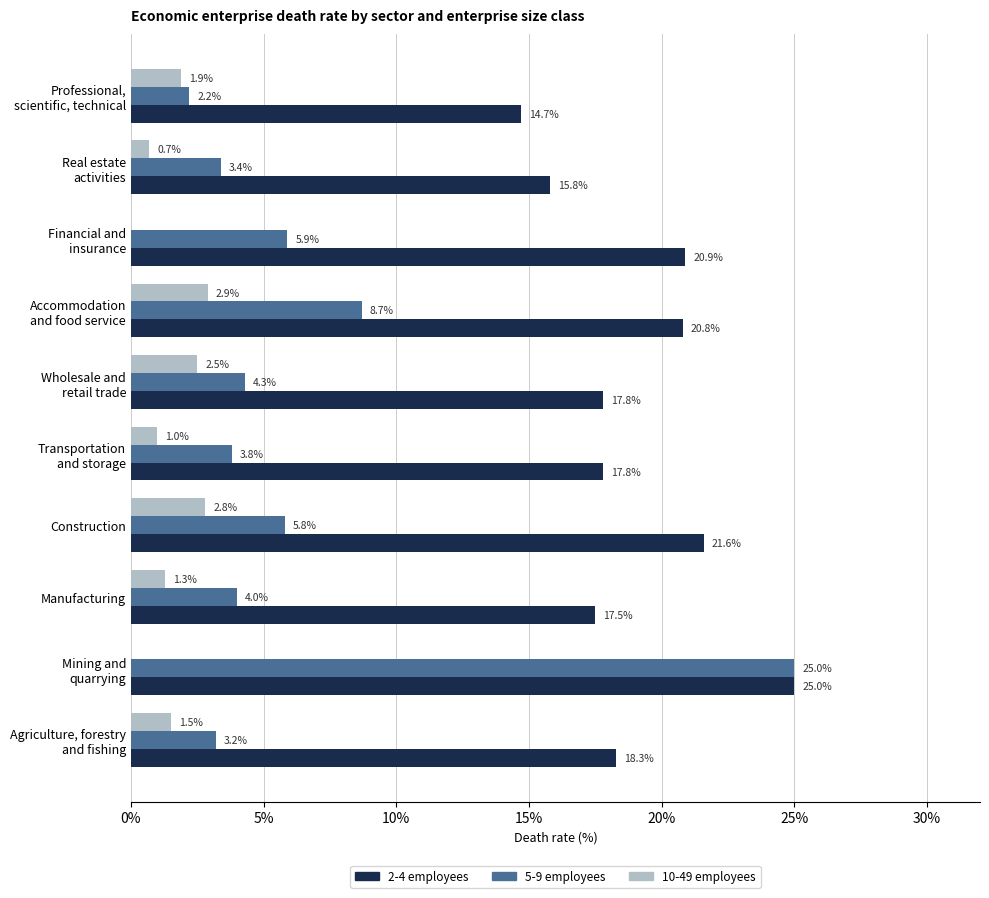

Which series has the largest total across all categories?

2-4 employees